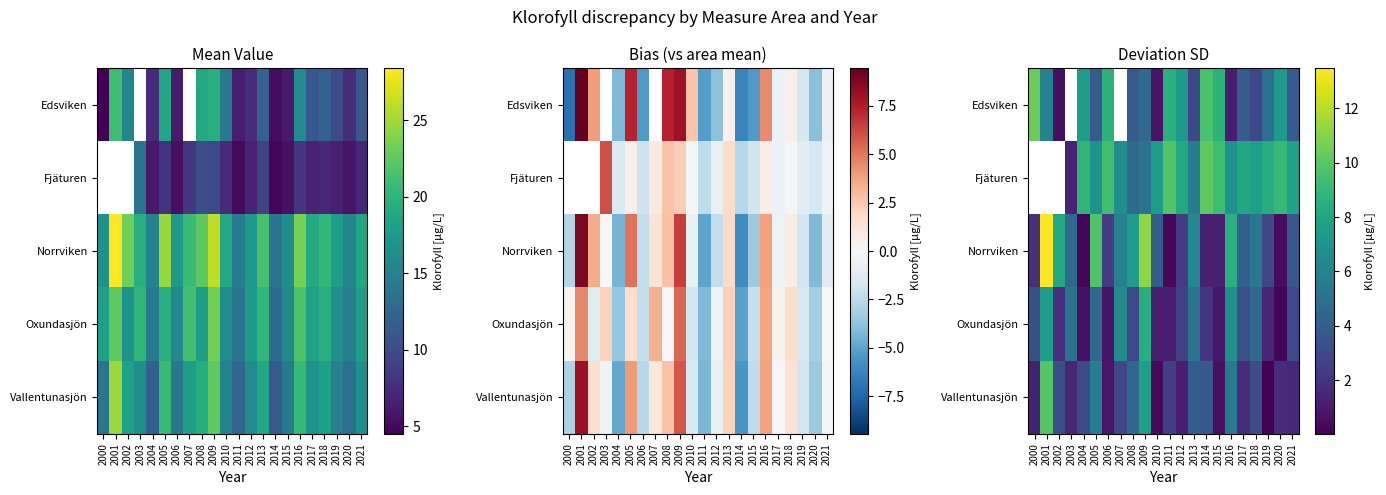

At which category does the chart reach its minimum across all series?

2019